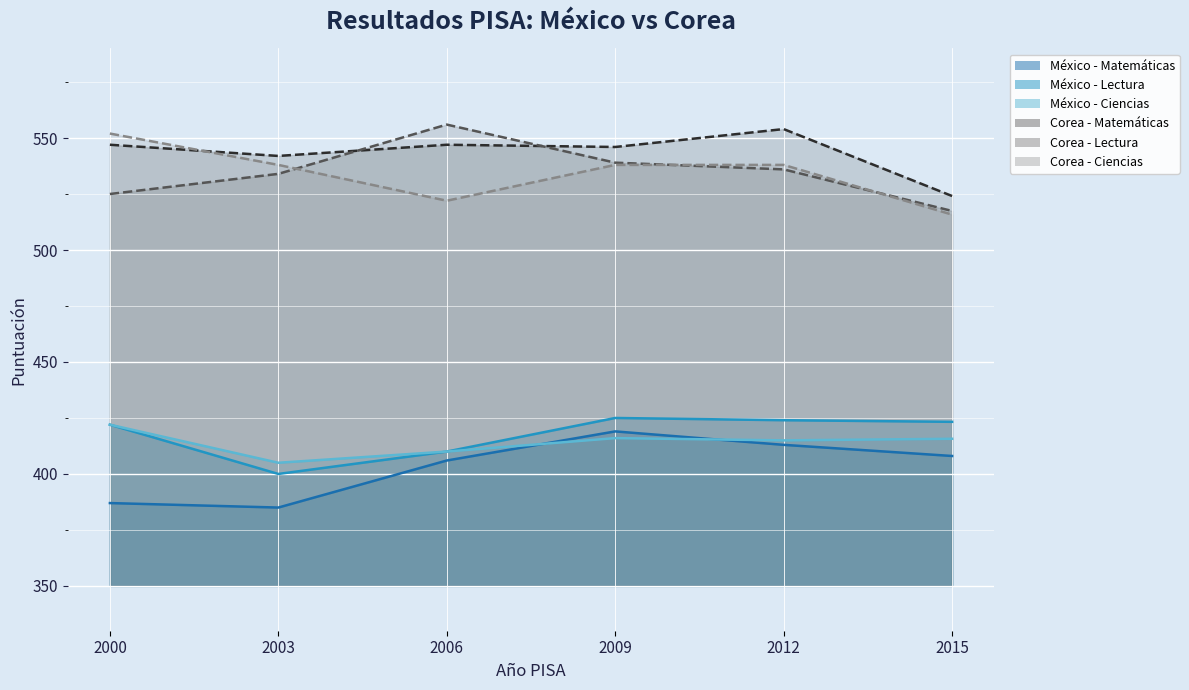

Is it true that México - Lectura equals 658.8 at 2015?

False